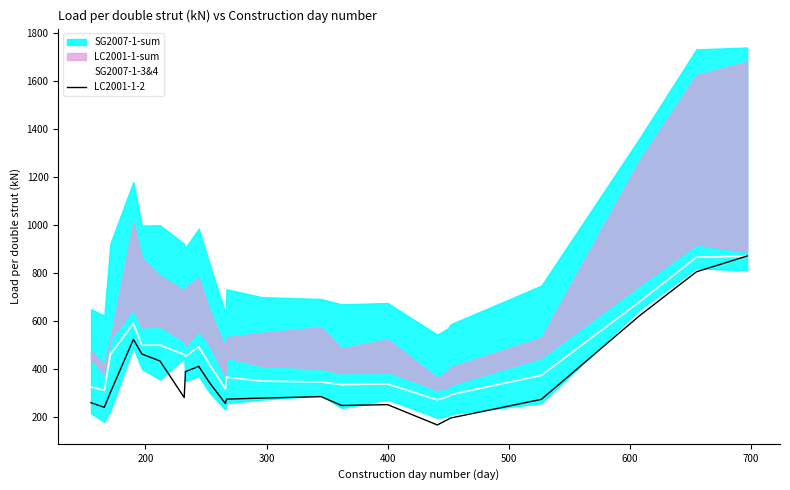

What is the lowest value of the LC2001-1-2 series?

166.7